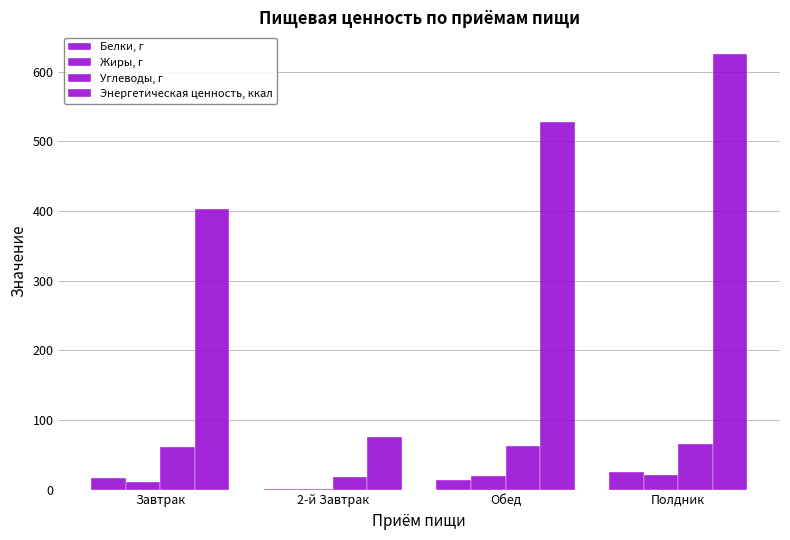

How many groups of bars are there?

4